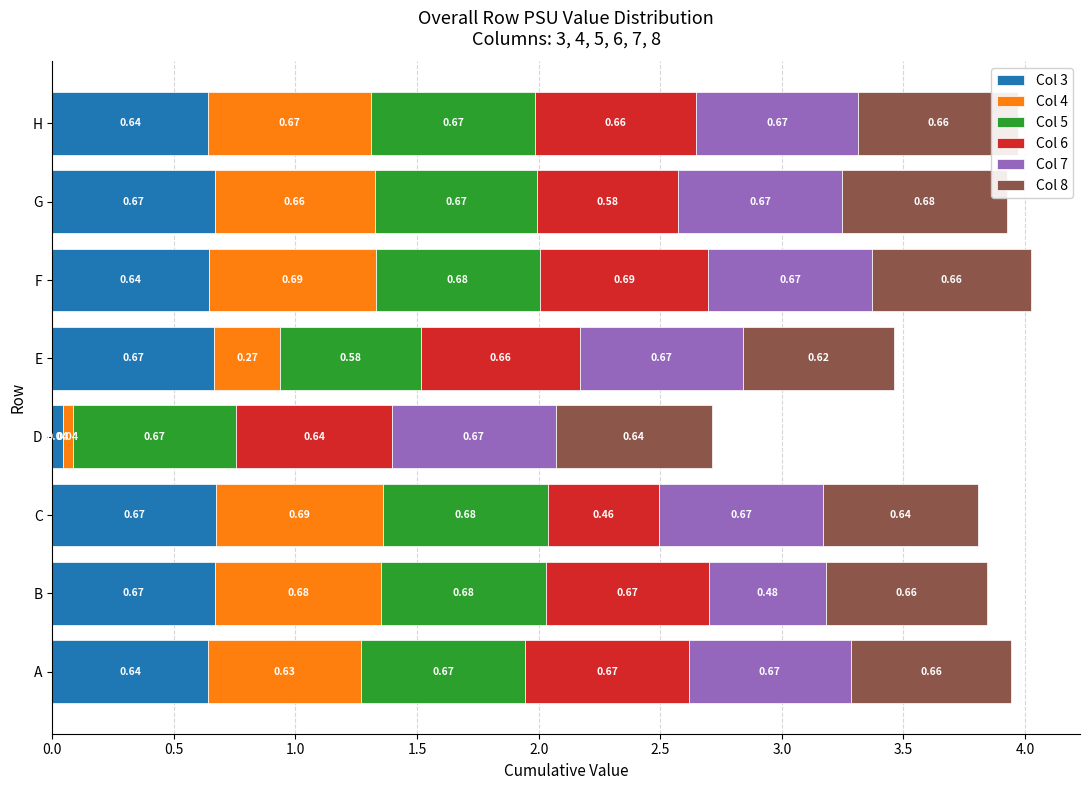

Which category has the lowest value in the Col 3 series?

D